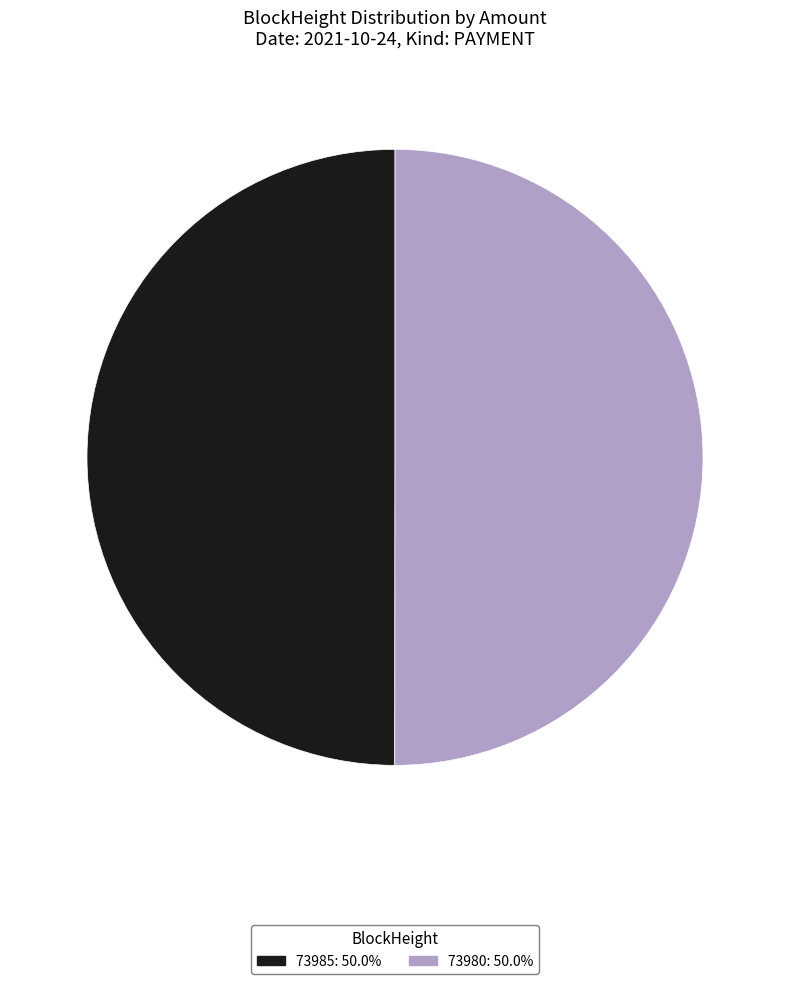

Approximately how many times larger is the value at 73980 compared to 73985?

1.0